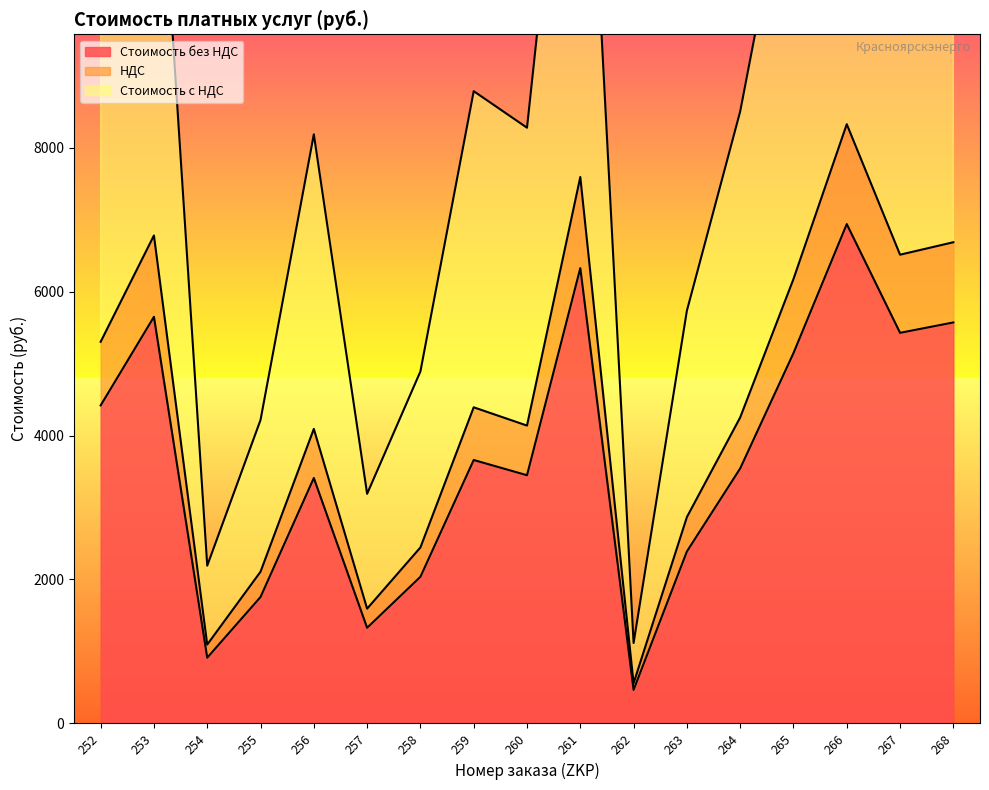

What is the difference between the highest and lowest values at 268?

7799.2